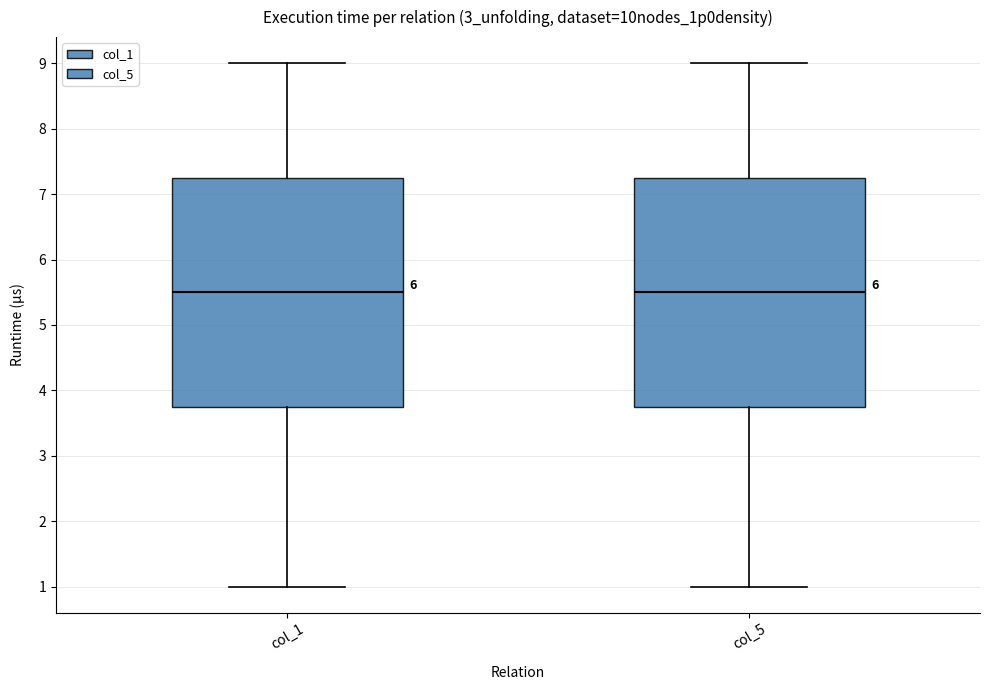

Reading left to right, transcribe this box plot: for each box, give where its median line is, the range the box spans, and where its two whiskers end, as read against the y-axis. The values are not printed on the chart, so give them approximately, as read against the axis.

col_1: median 5.5, box 3.8 to 7.3, whiskers 1.0 to 9.0
col_5: median 5.5, box 3.8 to 7.3, whiskers 1.0 to 9.0